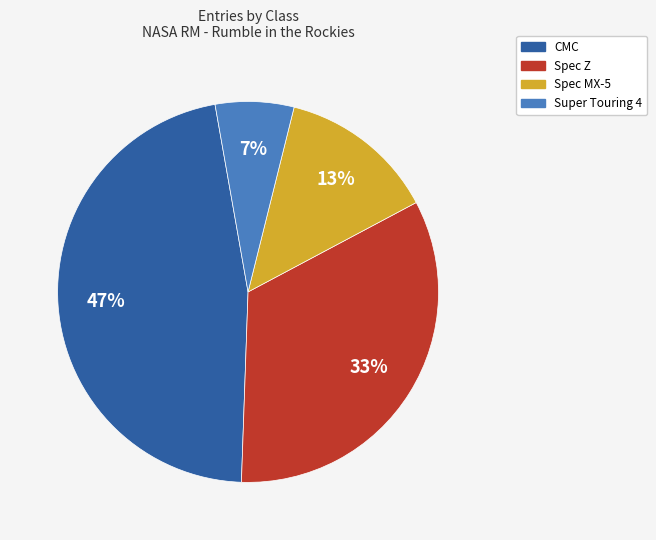

Count the number of slices in the pie.

4